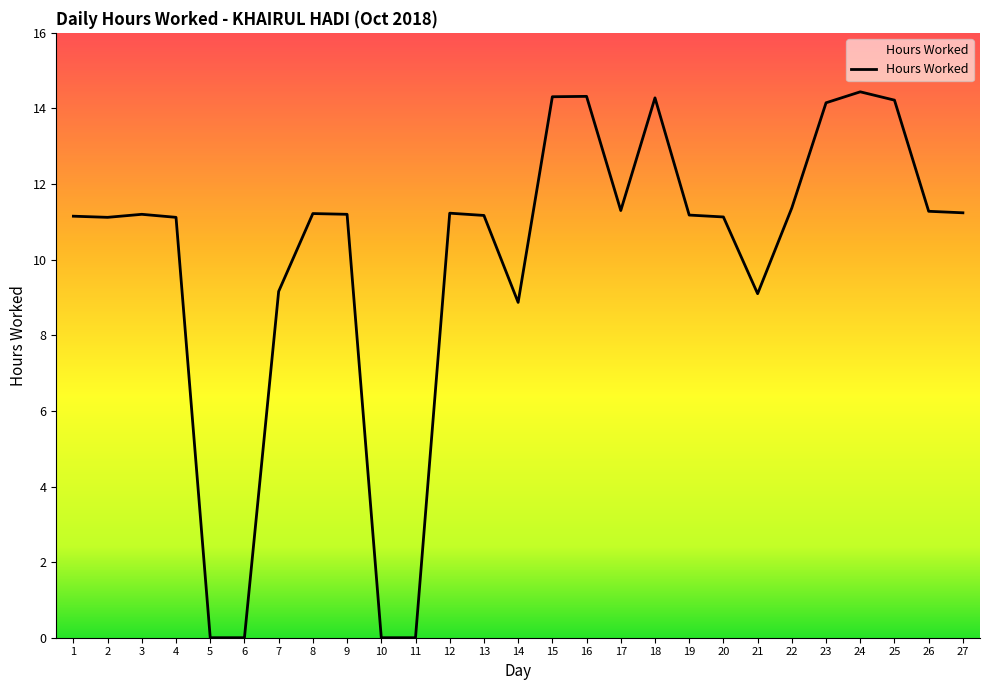

How many values are below 11?

7